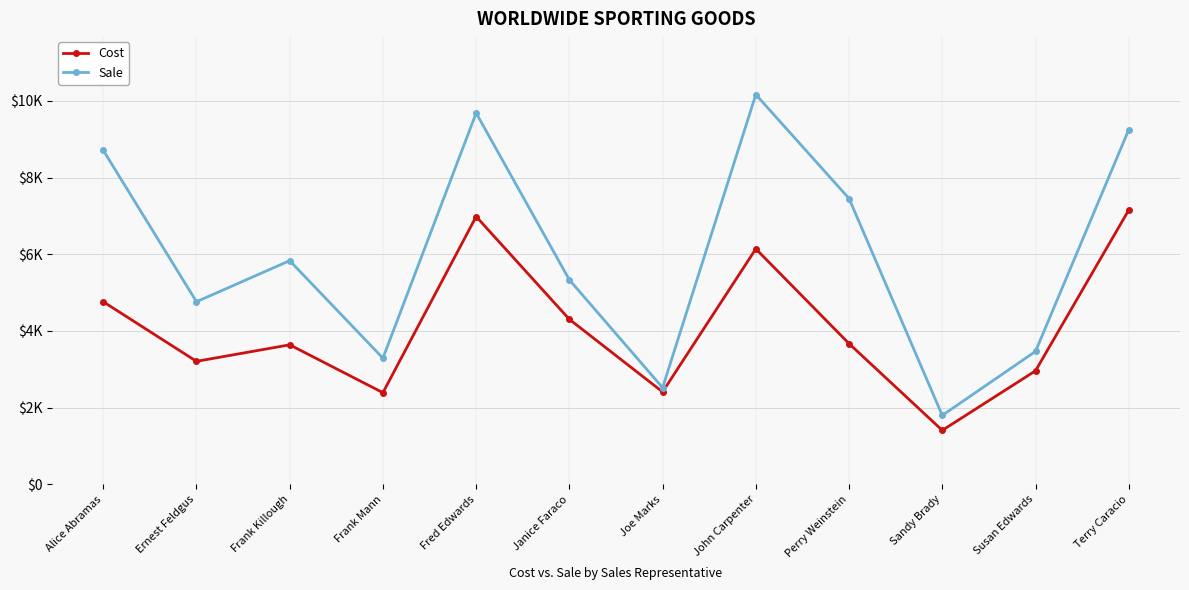

What is the total value across all series at Sandy Brady?

3202